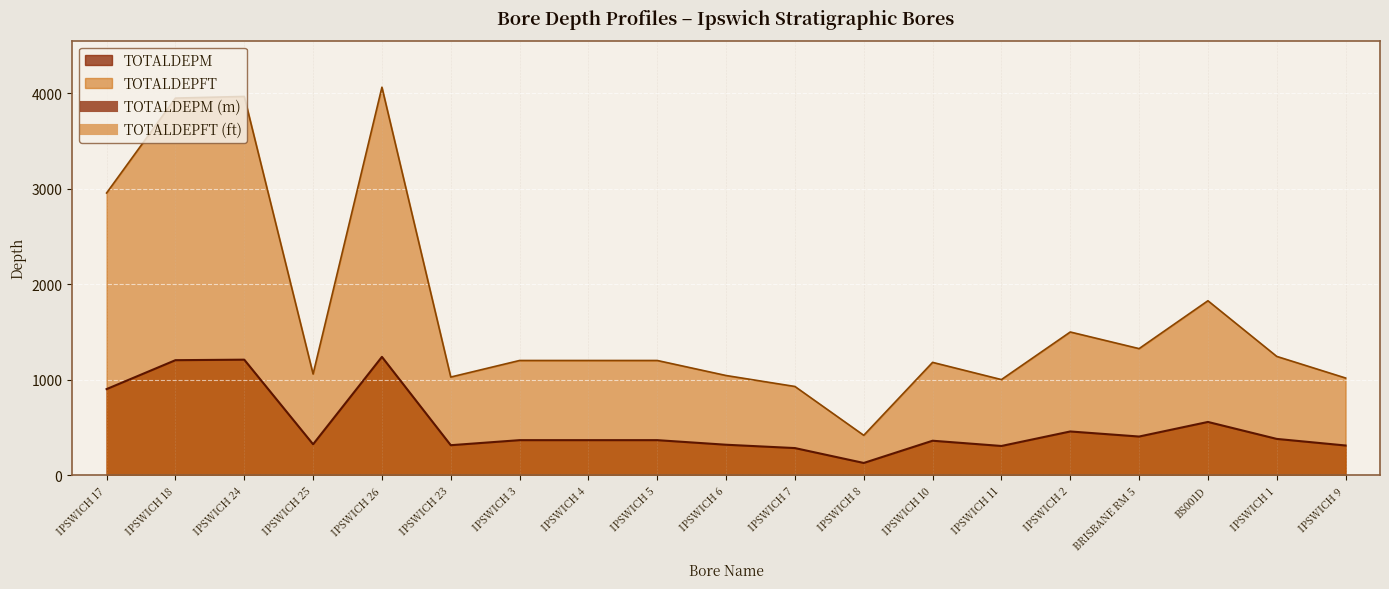

Which series has the largest total across all categories?

TOTALDEPFT